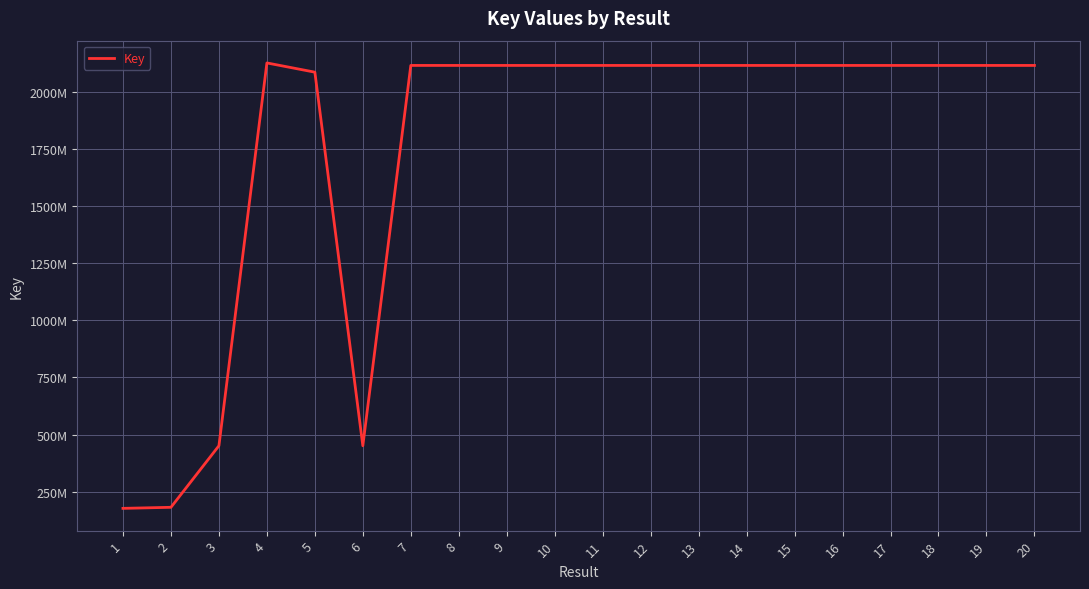

Which has a higher value, 16 or 11?

11